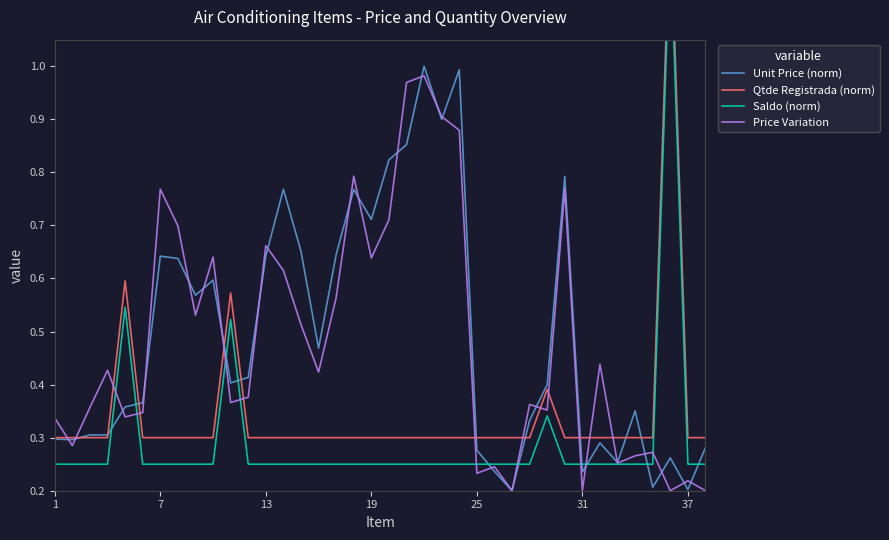

What is the maximum value for Unit Price (norm)?

1.0